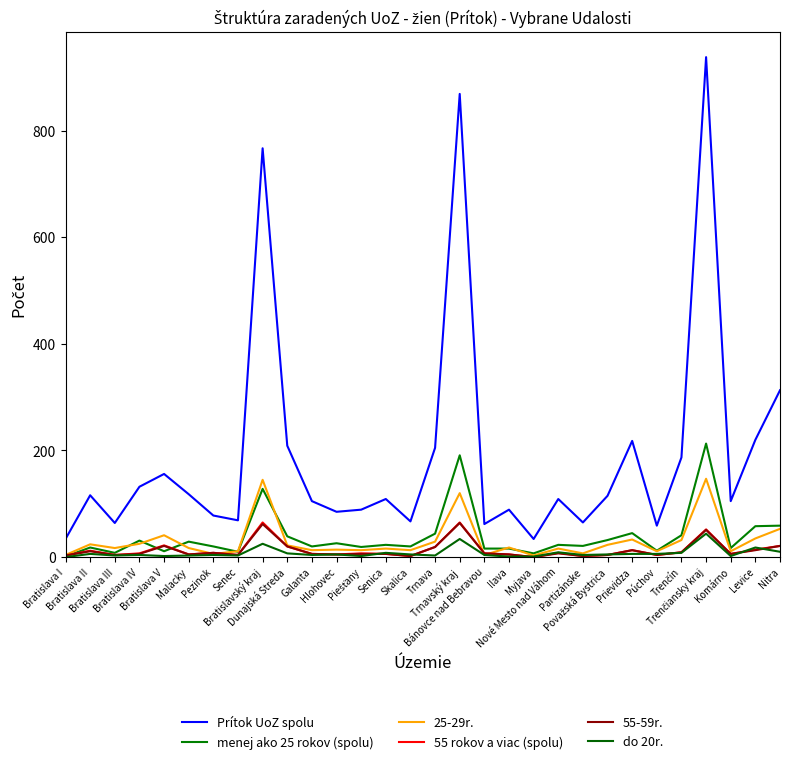

What is the label of the 12th point from the left?

Hlohovec